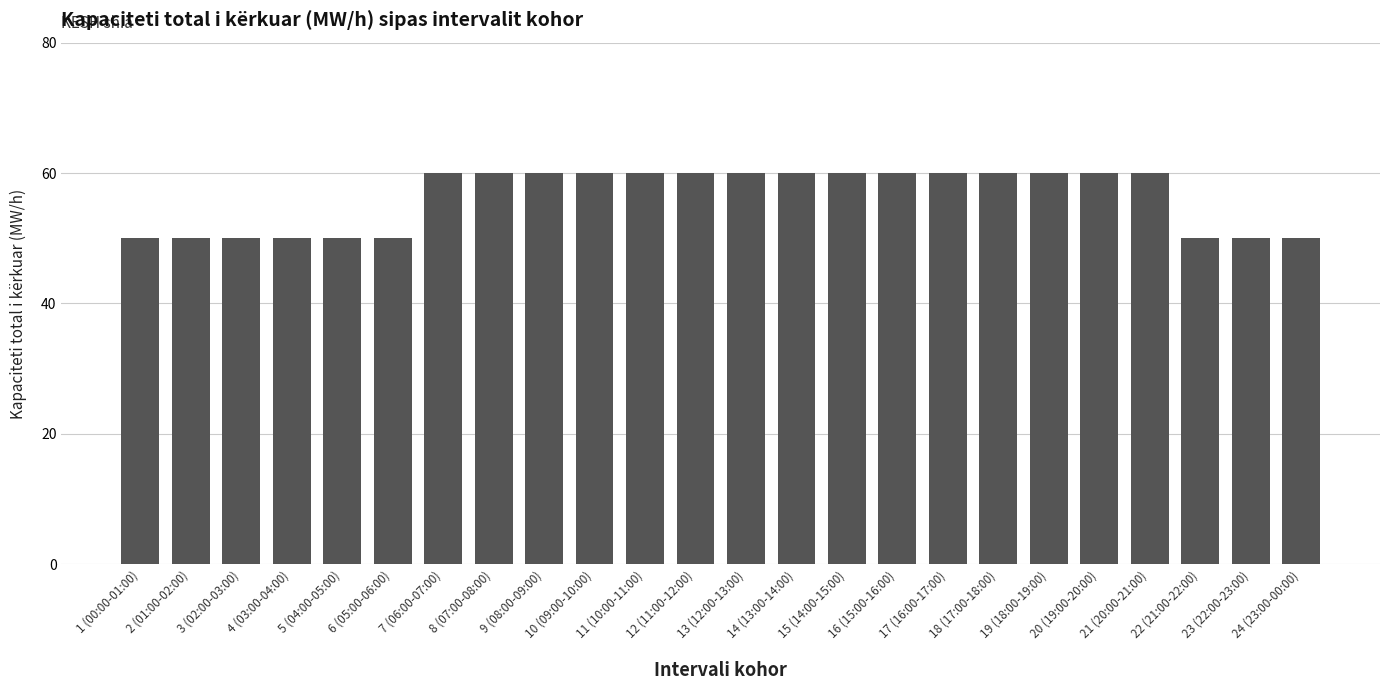

What is the maximum value shown in the chart?

60